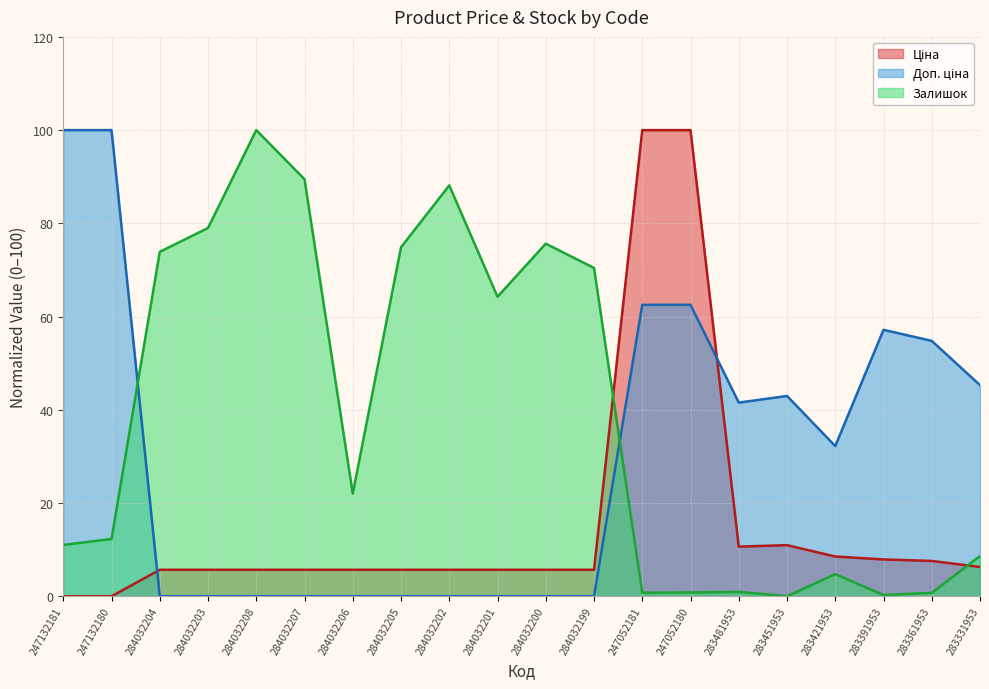

True or false: Доп. ціна and Залишок cross at least once.

True